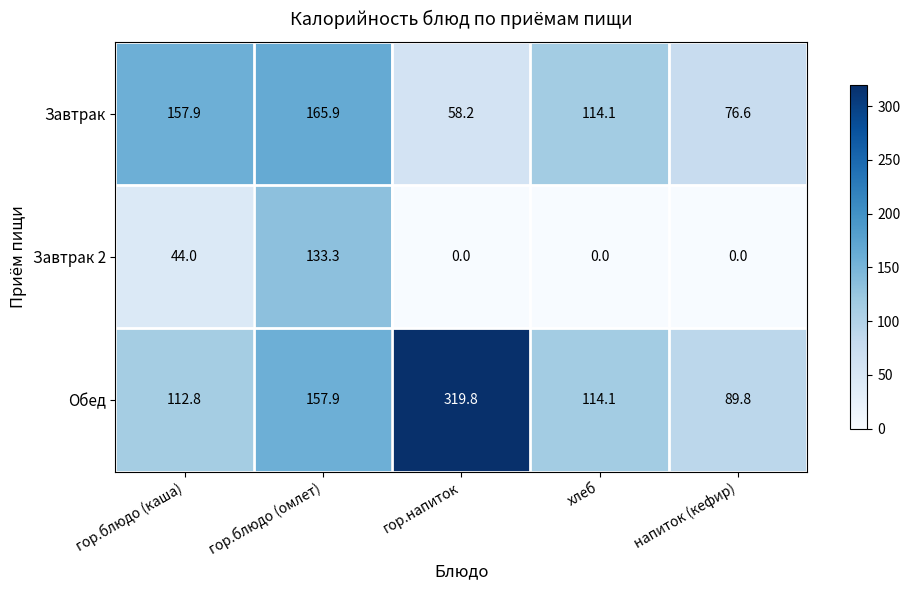

At which label is Обед closest to 204?

гор.блюдо (омлет)